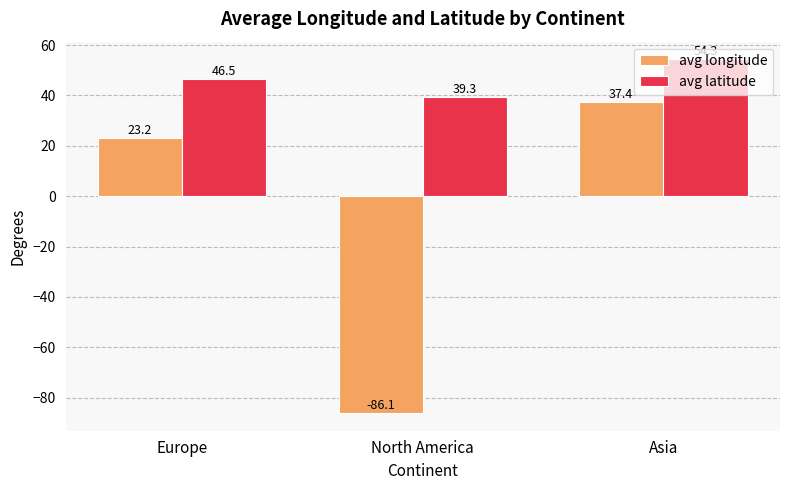

Rank the categories by avg longitude value from highest to lowest.

Asia, Europe, North America